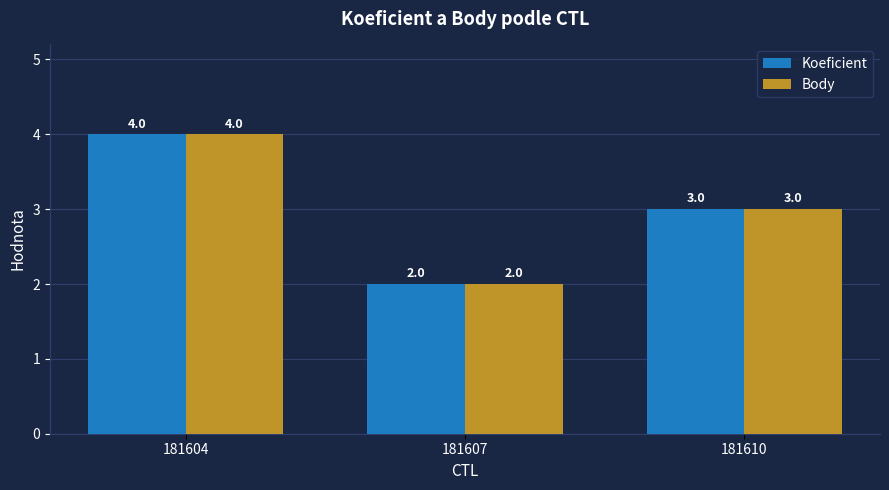

At which label does Koeficient reach its minimum?

181607